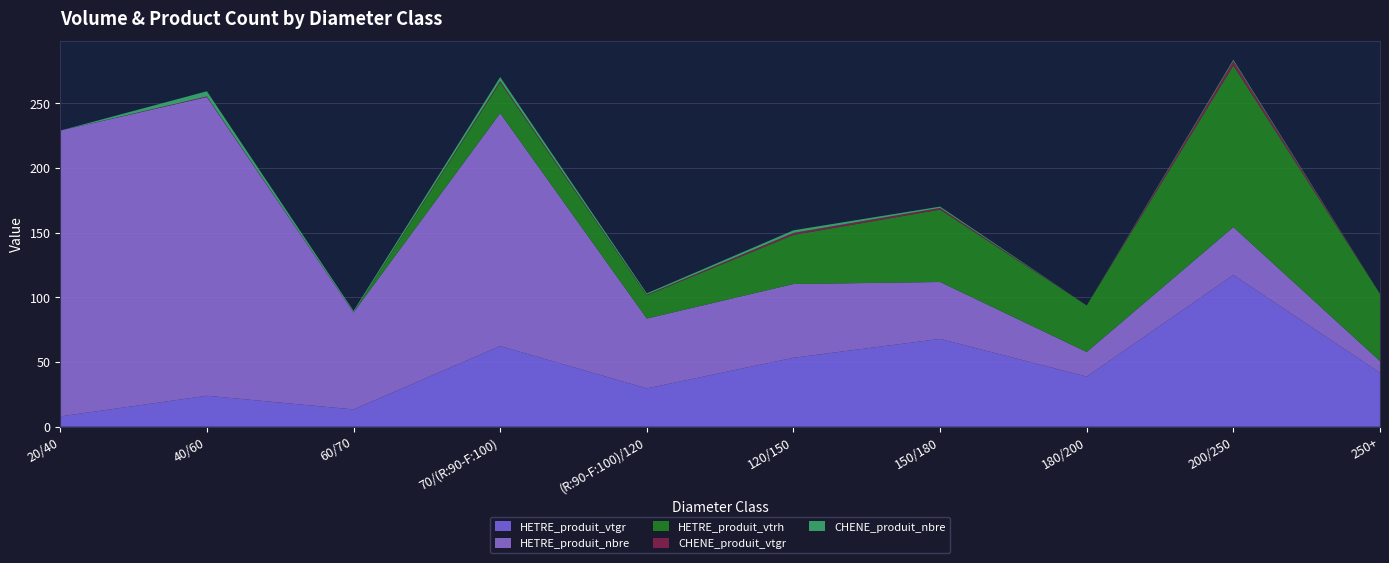

Reading left to right, list all the values displayed in this chart.

HETRE_produit_vtgr: 7.9	23.9	13.3	62.4	29.6	53.3	67.9	38.7	117.3	41.7
HETRE_produit_nbre: 221.0	231.0	75.0	180.0	54.0	57.0	44.0	19.0	37.0	9.0
HETRE_produit_vtrh: 0.0	0.0	0.0	24.0	18.0	38.0	56.0	36.0	125.0	52.0
CHENE_produit_vtgr: 0.0	0.5	0.2	1.0	0.5	1.5	1.3	0.0	3.5	0.0
CHENE_produit_nbre: 0.0	4.0	1.0	3.0	1.0	2.0	1.0	0.0	1.0	0.0